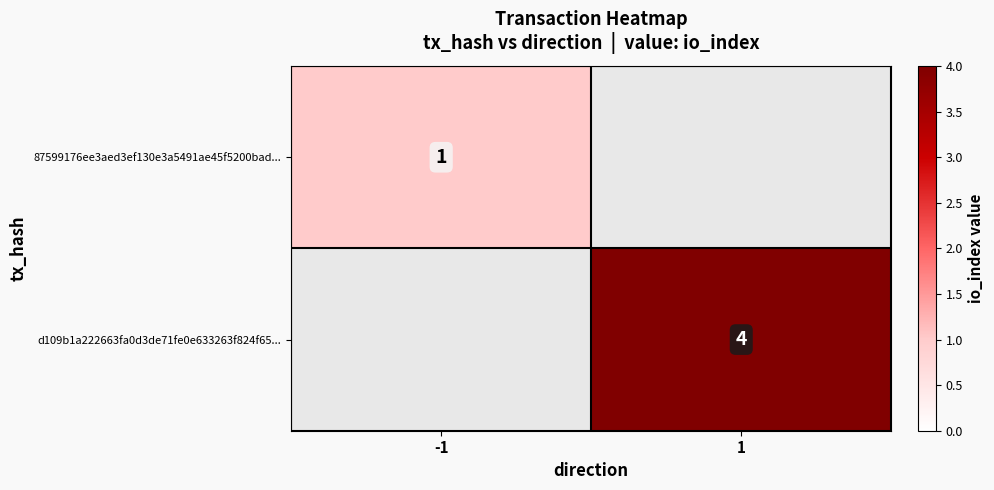

The 87599176ee3aed3ef130e3a5491ae45f5200bad... series shows 1 at -1. True or false?

True